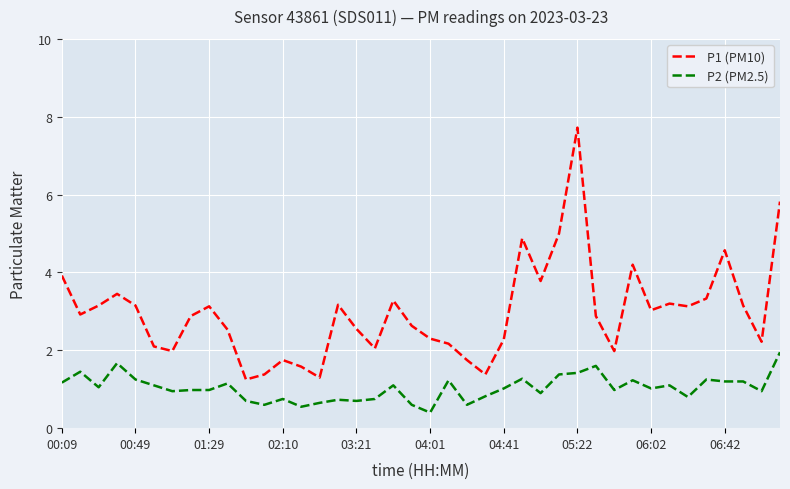

List the series in order of their peak value, highest first.

P1 (PM10), P2 (PM2.5)